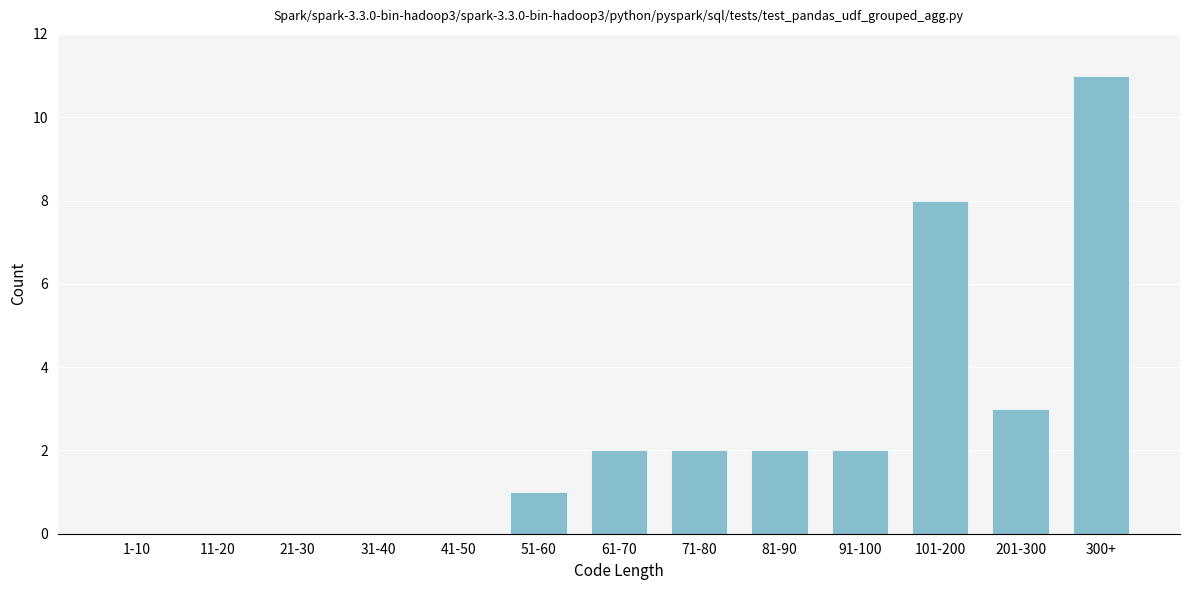

Reading left to right, transcribe all the data shown in this chart.

1-10=0	11-20=0	21-30=0	31-40=0	41-50=0	51-60=1	61-70=2	71-80=2	81-90=2	91-100=2	101-200=8	201-300=3	300+=11